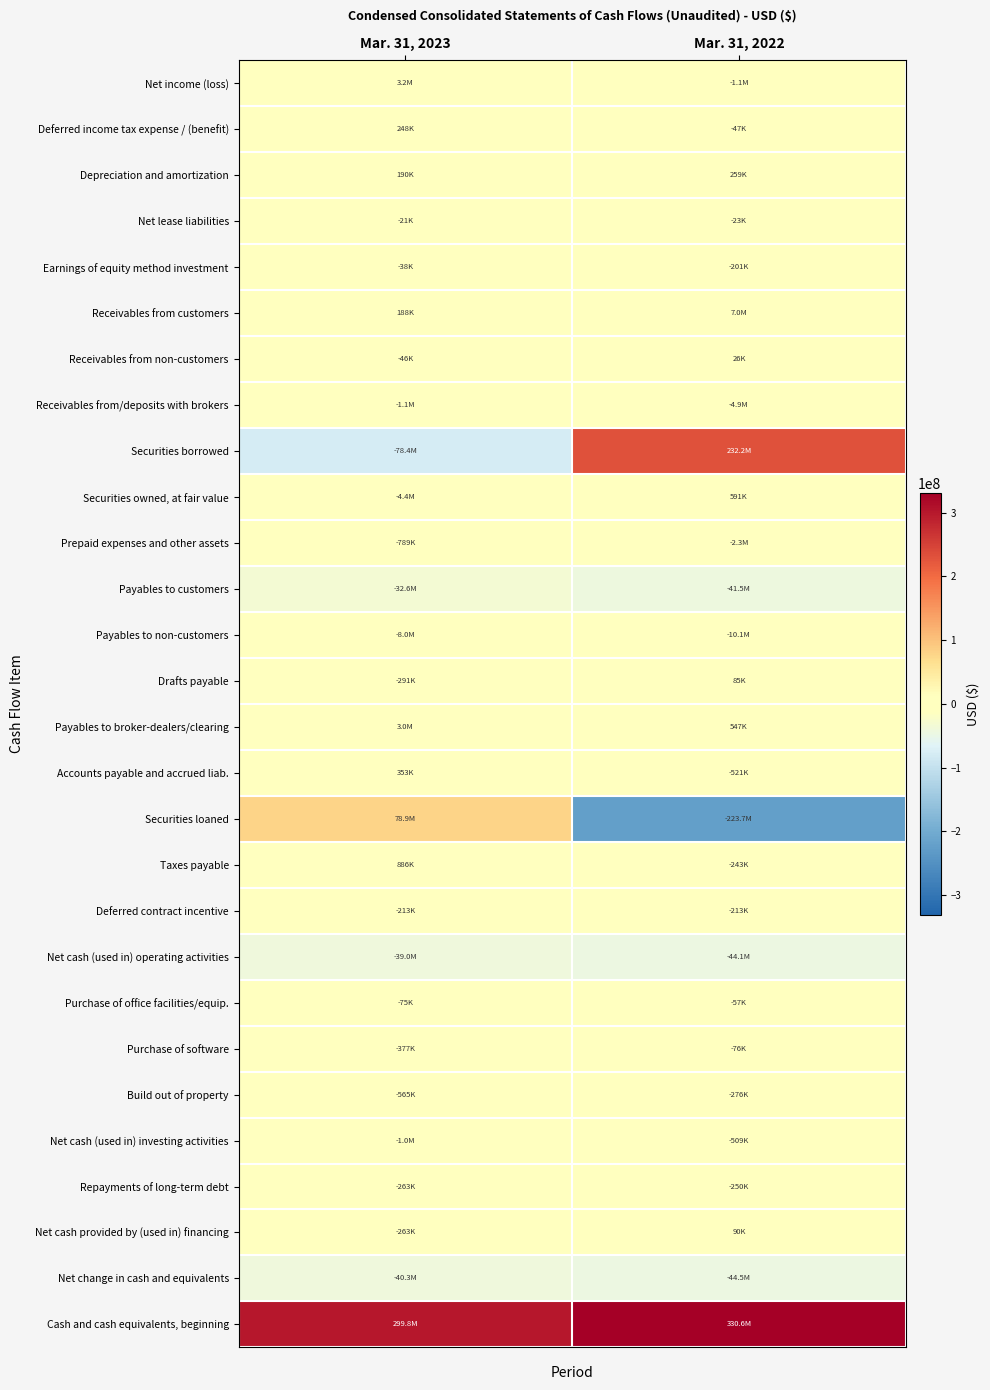

At which category is the sum across all series the highest?

Mar. 31, 2022